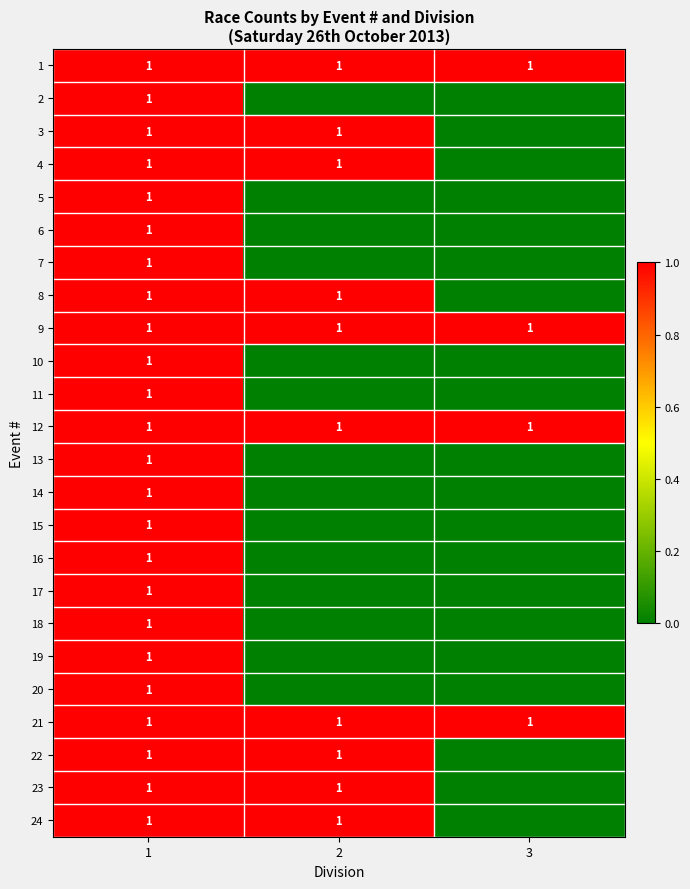

The value of 22 at 2 is 1. True or false?

True